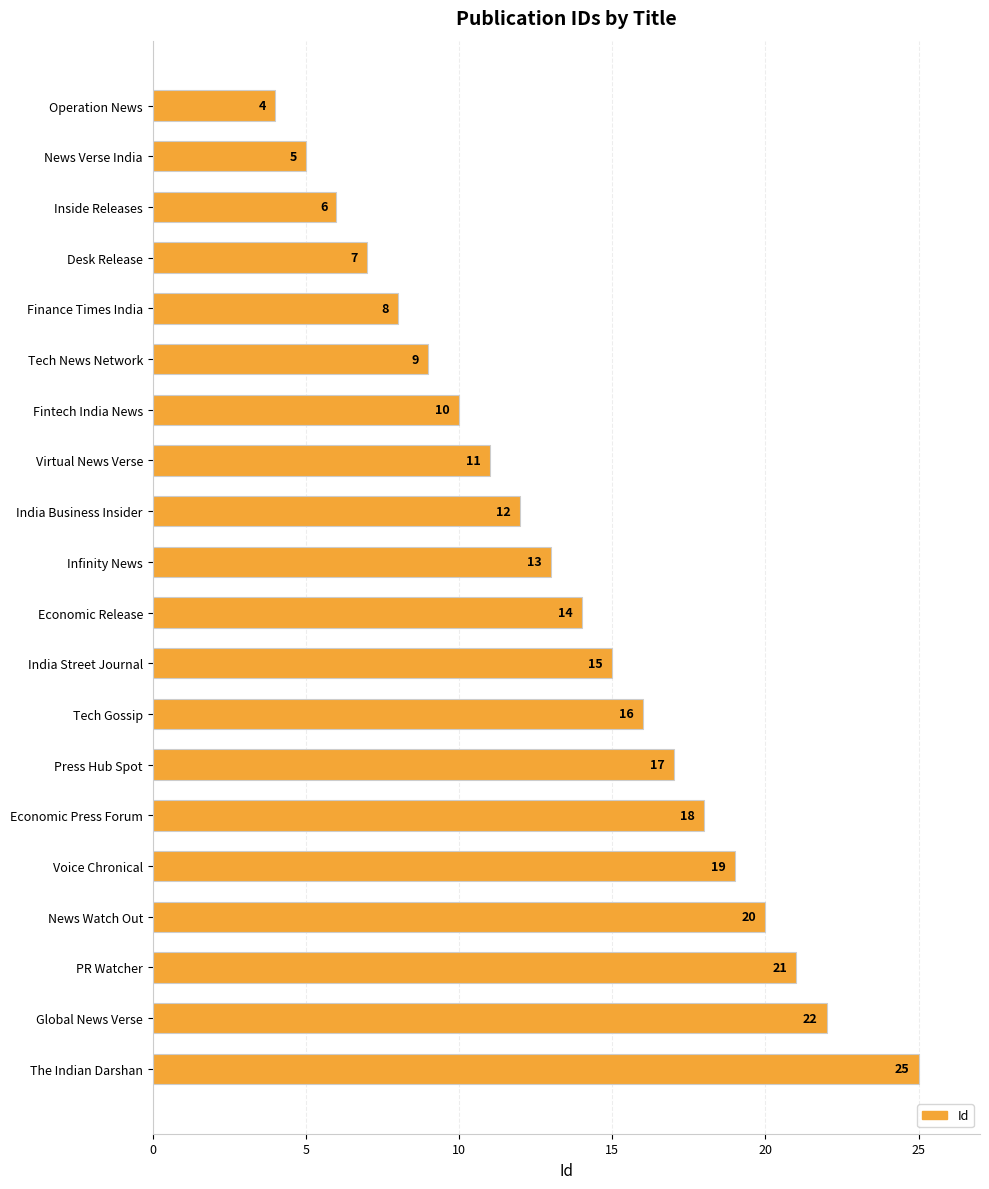

What is the label of the 1st bar from the bottom?

The Indian Darshan